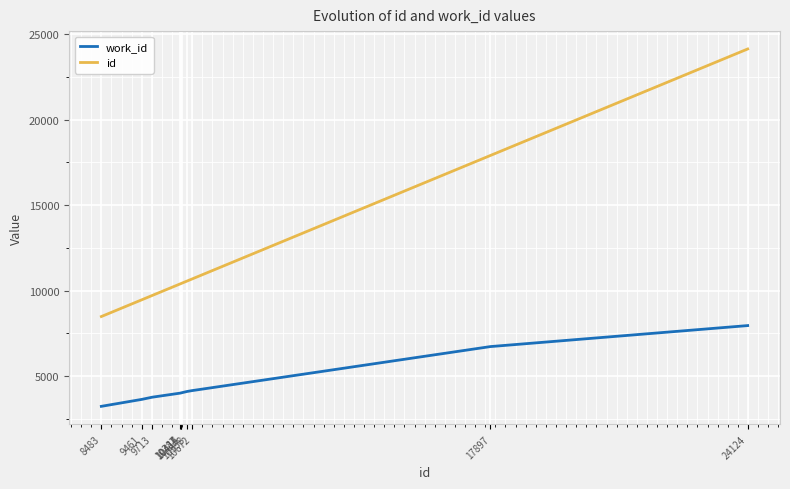

What is the lowest value of the work_id series?

3233